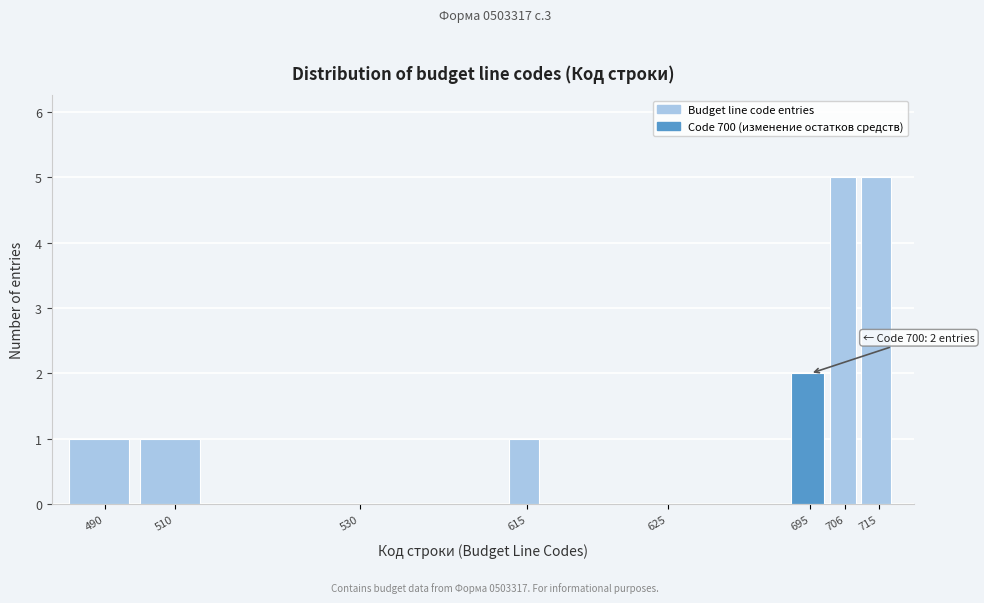

Reading left to right, extract all data points from this chart.

490=1	510=1	530=0	615=1	625=0	695=2	706=5	715=5